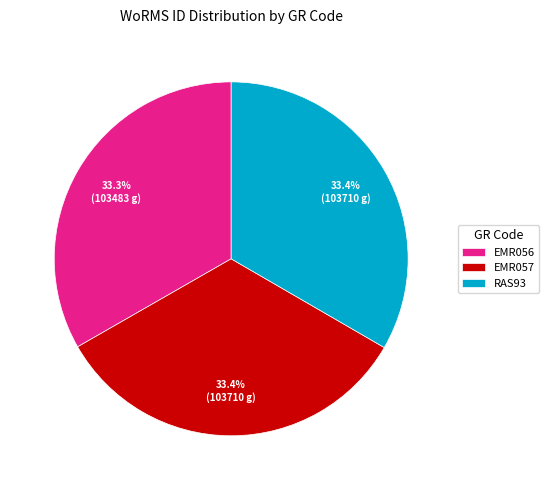

Is there any slice that represents more than half of the pie?

No